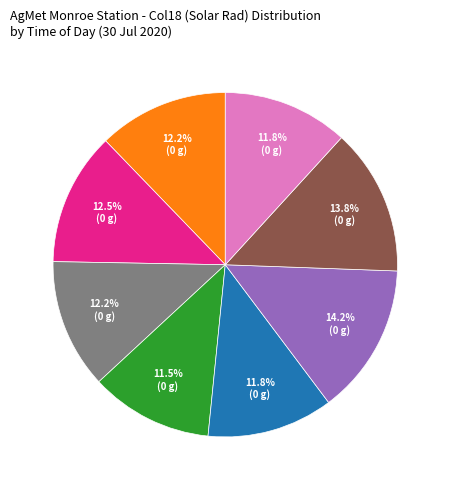

Does any single category account for the majority?

No